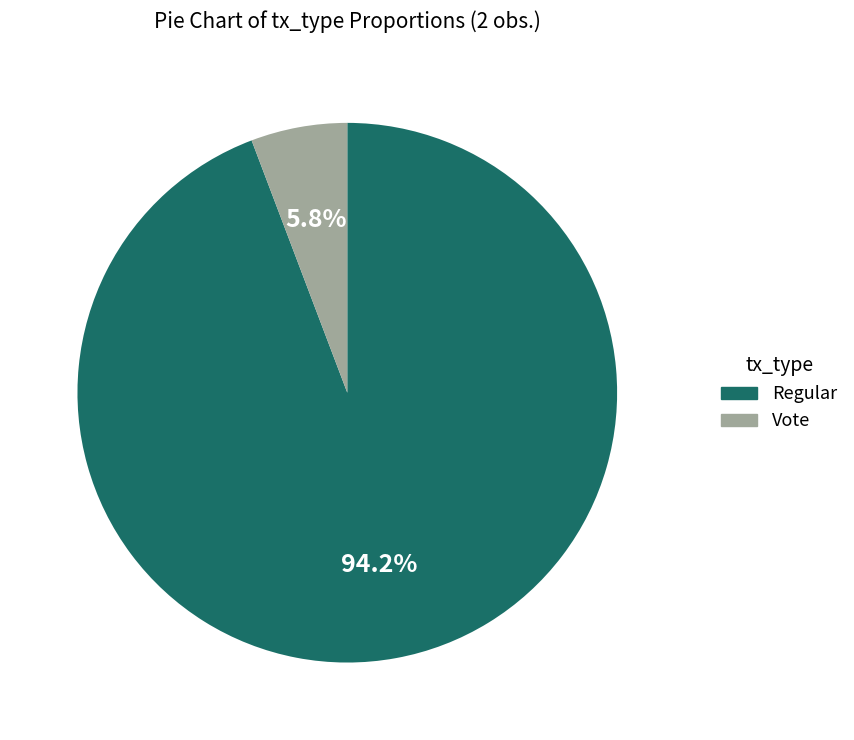

Between Regular and Vote, which is larger?

Regular